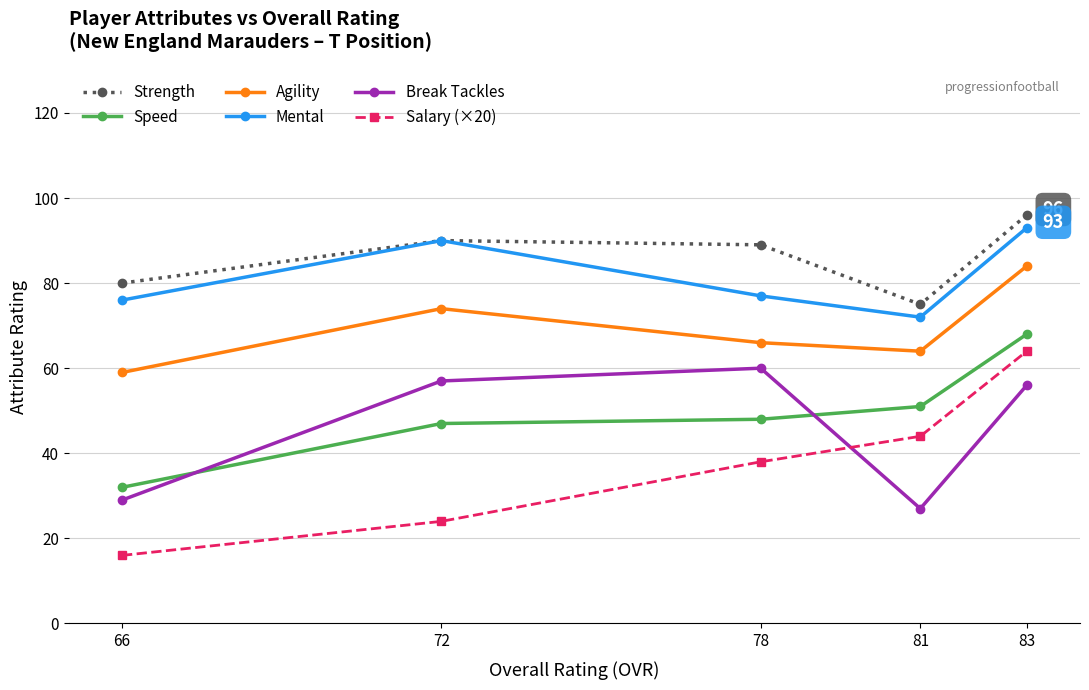

Which series has the largest total across all categories?

Strength